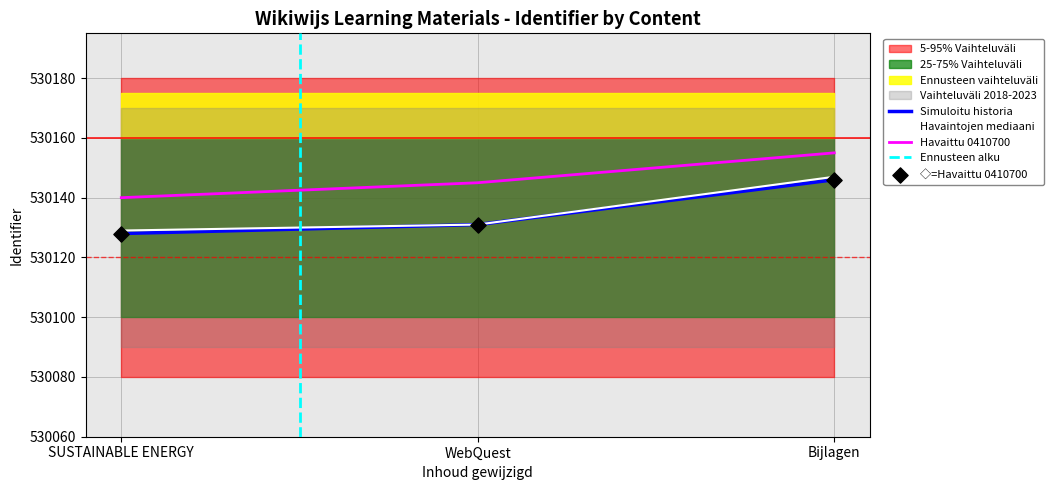

What is the ratio of the value at WebQuest to the value at Bijlagen?

1.0